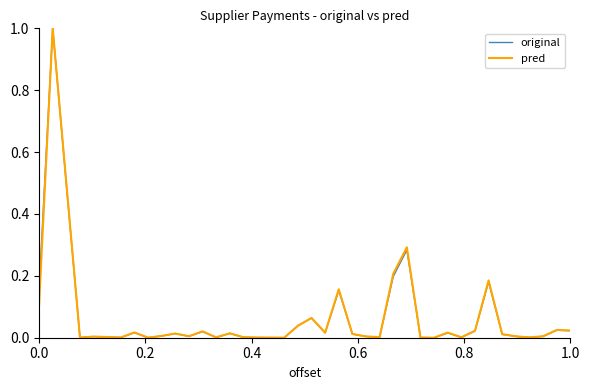

What is the greatest value displayed?

1.0